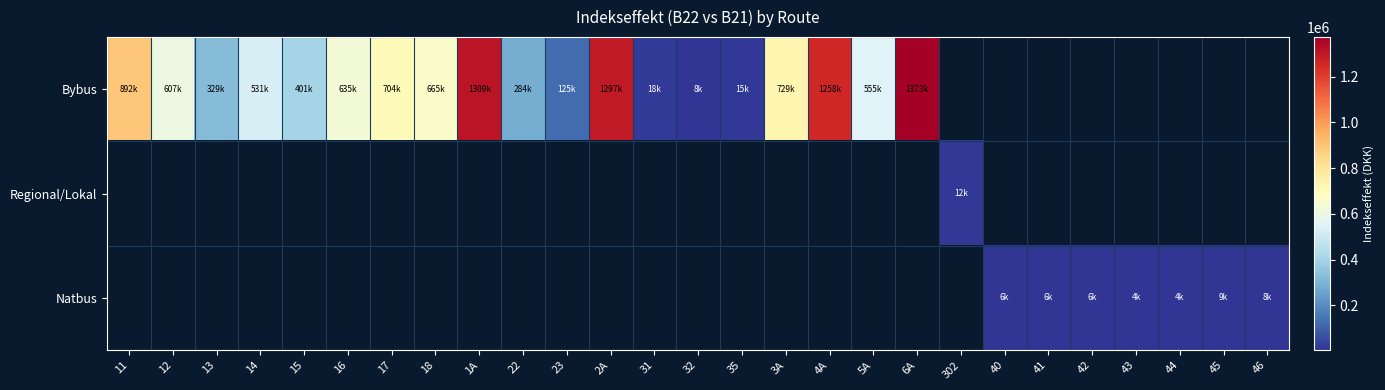

List the series in order of their peak value, highest first.

Bybus, Regional/Lokal, Natbus